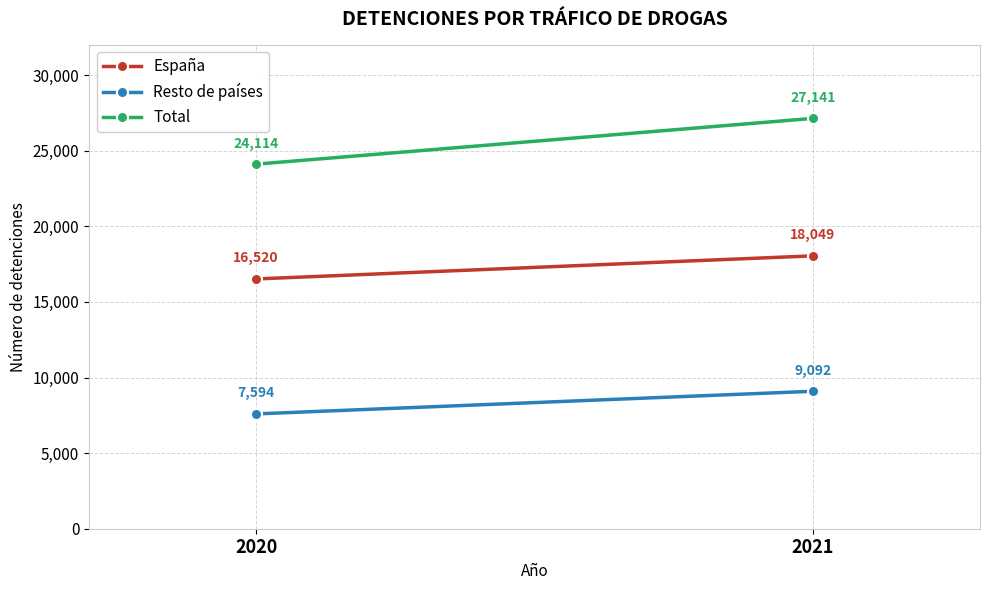

What is the value of the Total point at the 2nd from the left?

27141